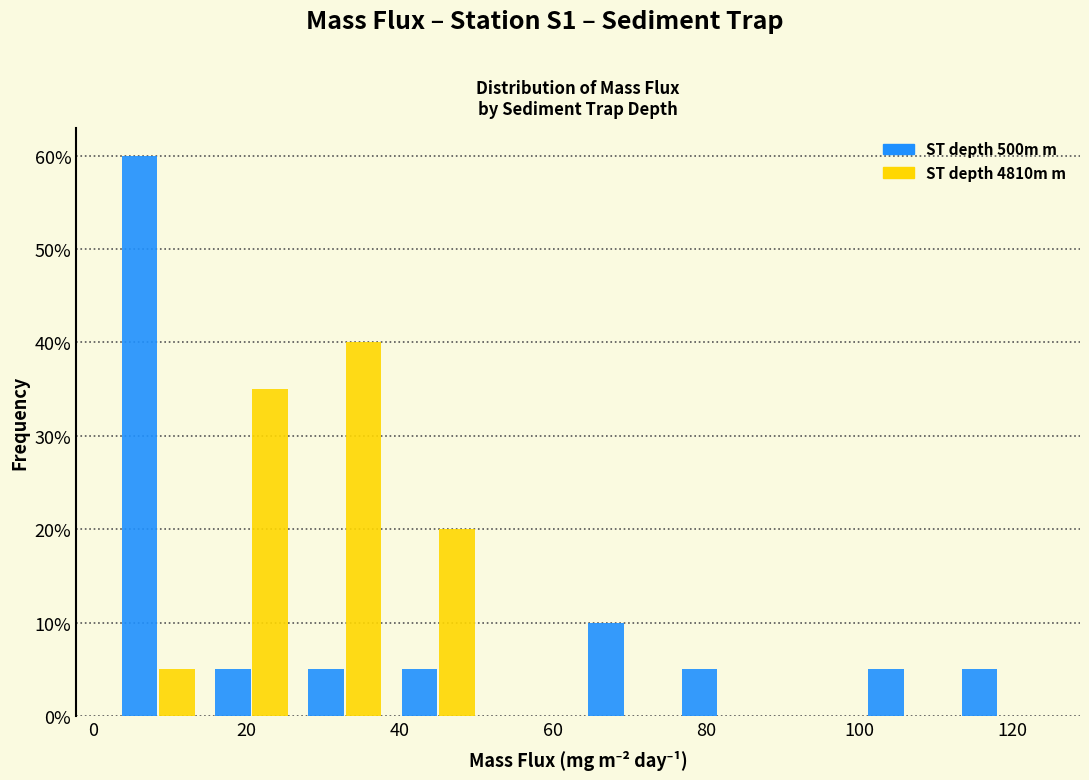

In the ST depth 4810m m series, which range on the x-axis has the tallest bar?

26 to 38